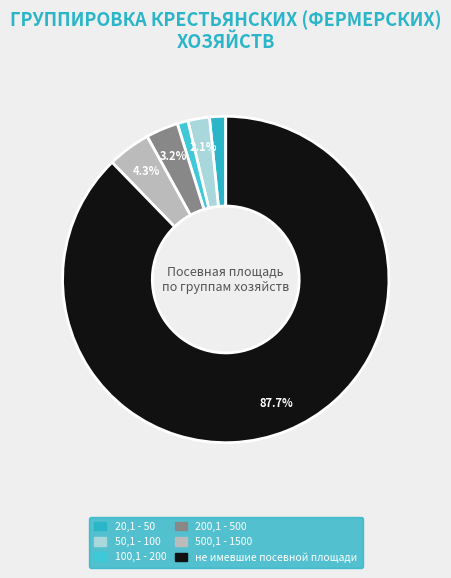

Is не имевшие посевной площади the majority of the pie?

Yes